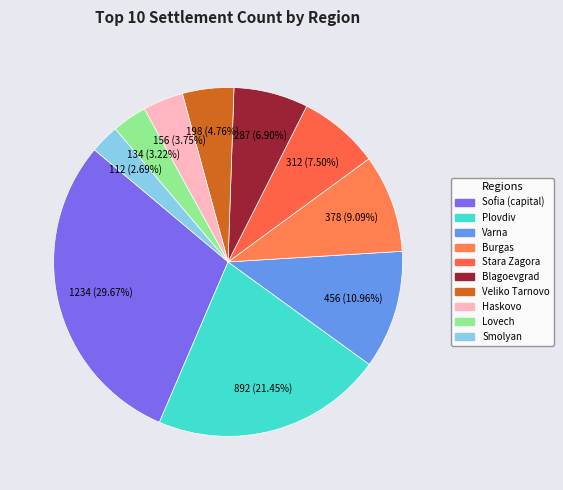

Rank the categories by value from lowest to highest.

обл. Смолян, обл. Ловеч, обл. Хасково, обл. Велико Търново, обл. Благоевград, обл. Стара Загора, обл. Бургас, обл. Варна, обл. Пловдив, обл. София (столица)